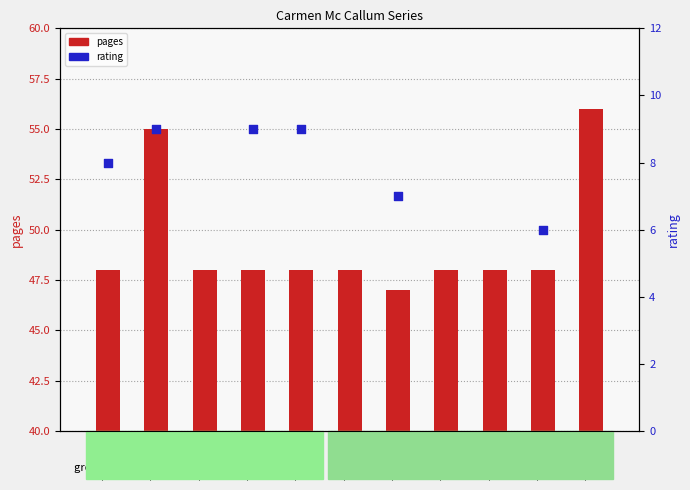

What are all the series names shown in the legend?

pages, rating